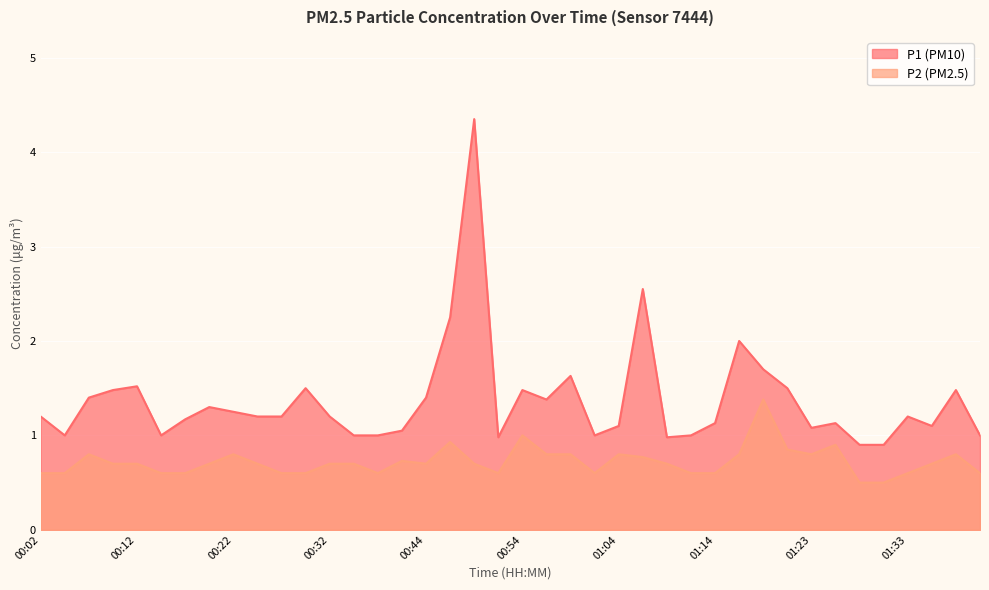

What is the label of the 34th point from the left?

01:26